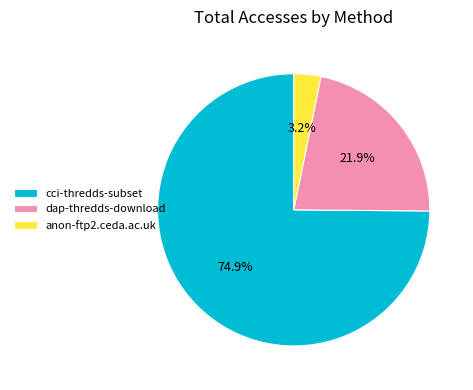

Which category has the smallest portion of the pie?

anon-ftp2.ceda.ac.uk